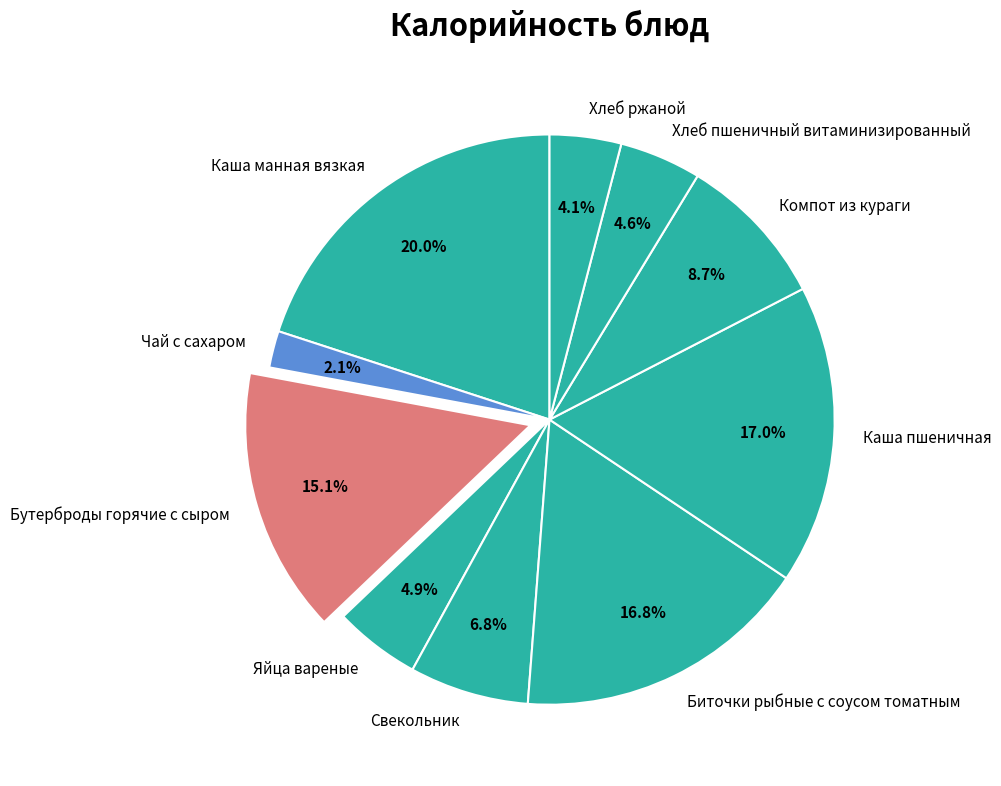

Does any single category account for the majority?

No